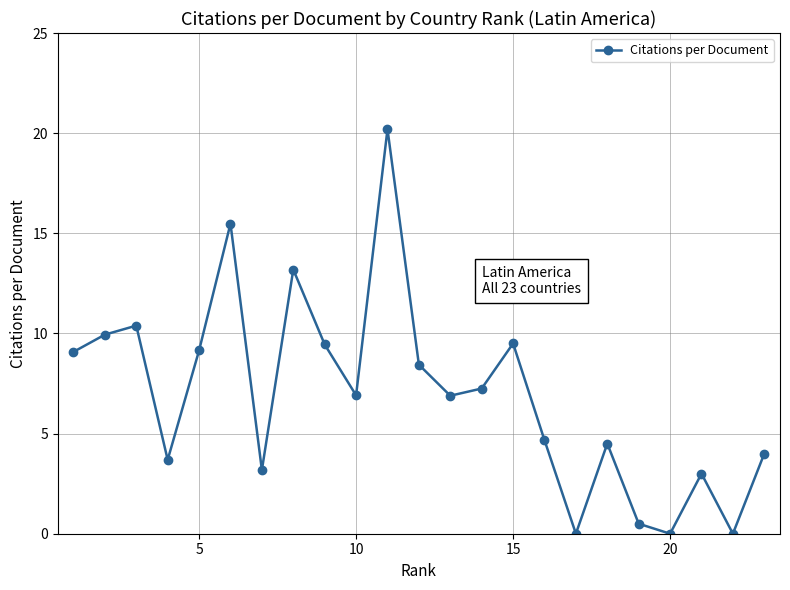

True or false: there are more than 0 points higher than both neighbors.

True